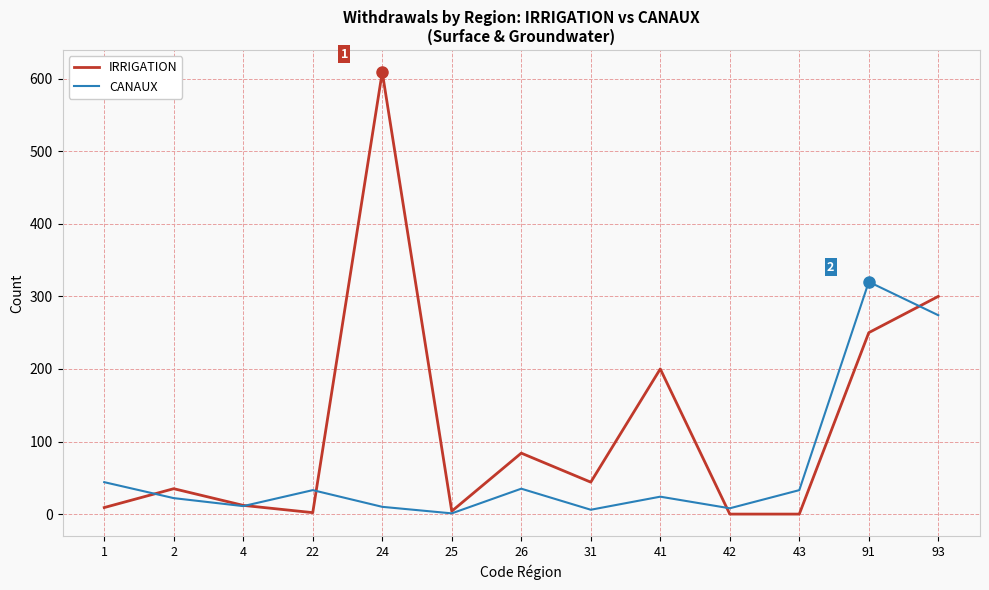

Which series has the widest spread of values?

IRRIGATION